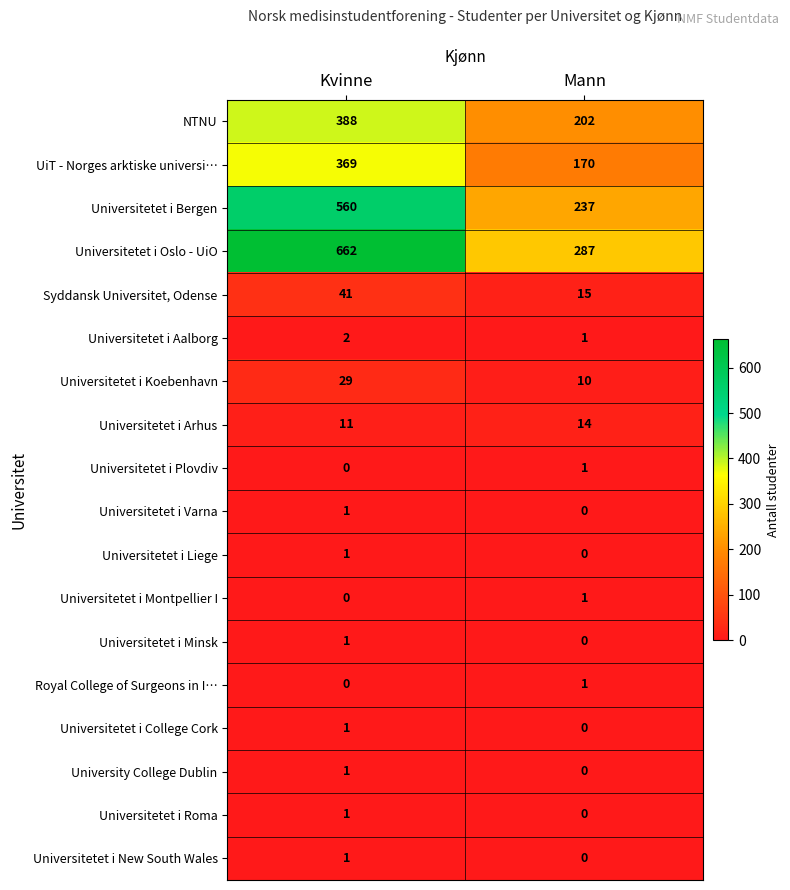

How many categories are shown in the chart?

2